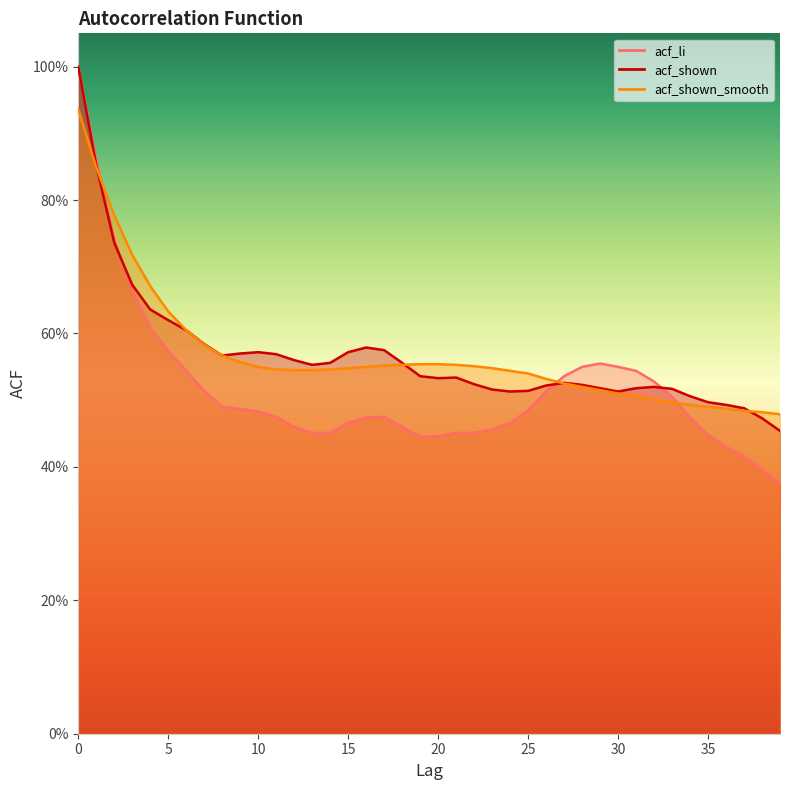

Is it true that acf_li equals 0.5 at 18?

True